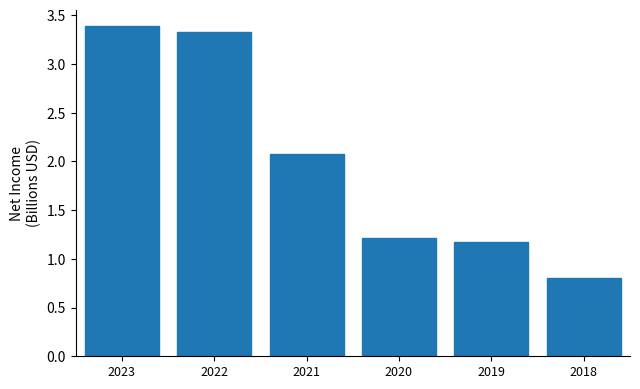

Reading left to right, extract all data points from this chart.

3.4	3.3	2.1	1.2	1.2	0.8